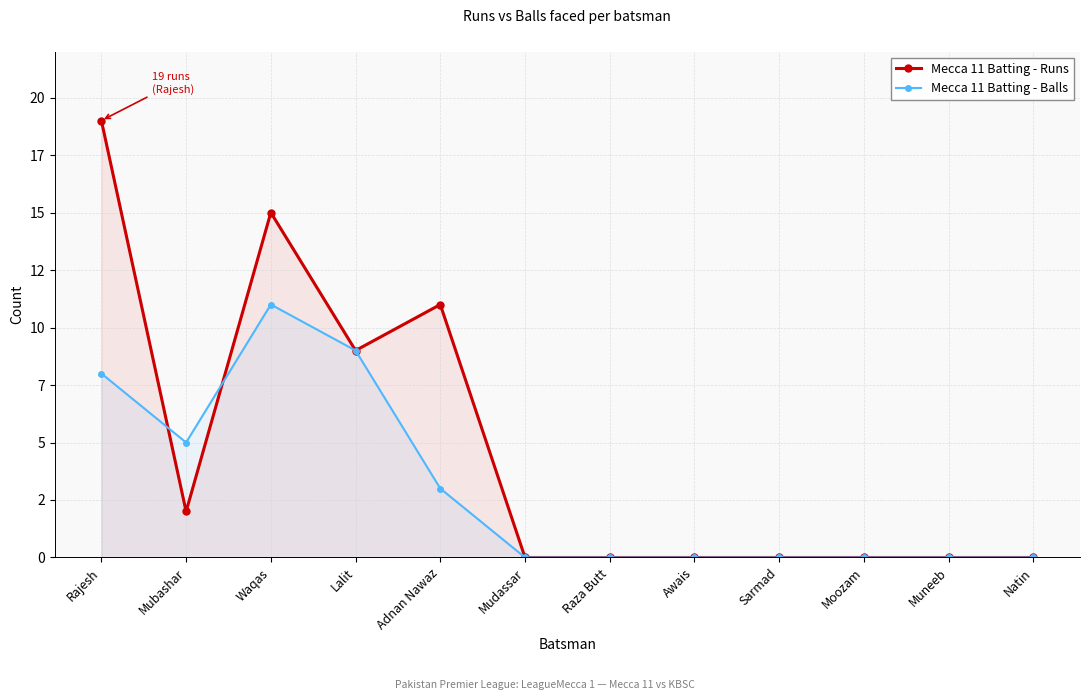

At which category does the chart reach its peak across all series?

Rajesh